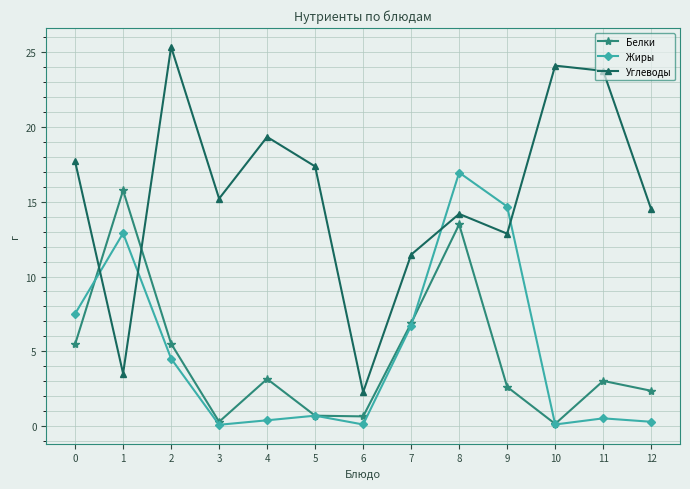

Is the value of Белки at 8 greater than the value of Углеводы at 3?

No